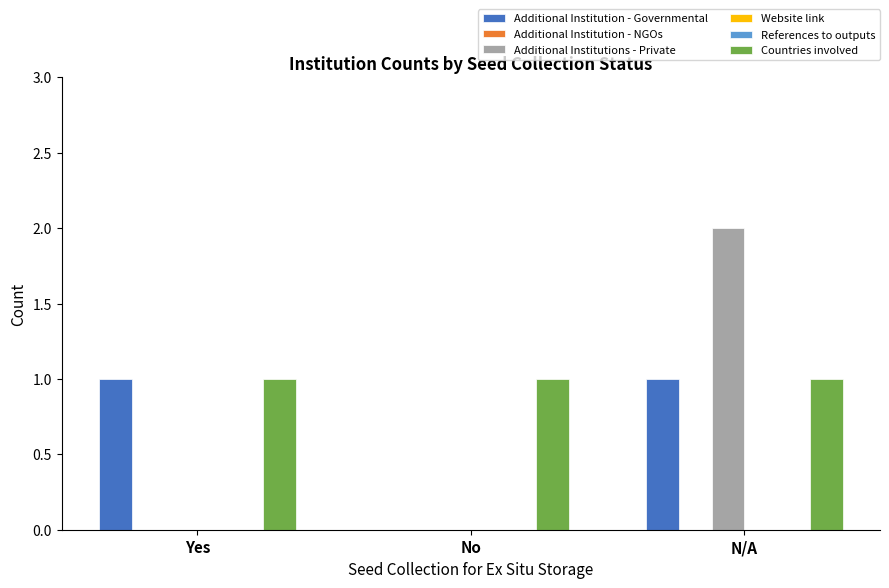

What is the spread (max minus min) of values at No?

1